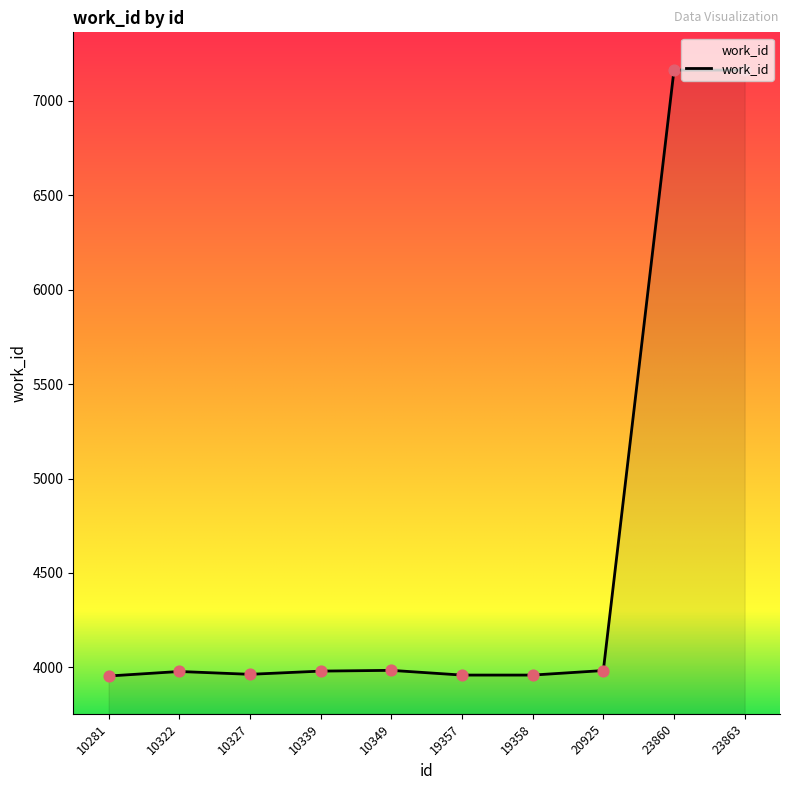

Approximately how many times larger is the value at 10349 compared to 19358?

1.0